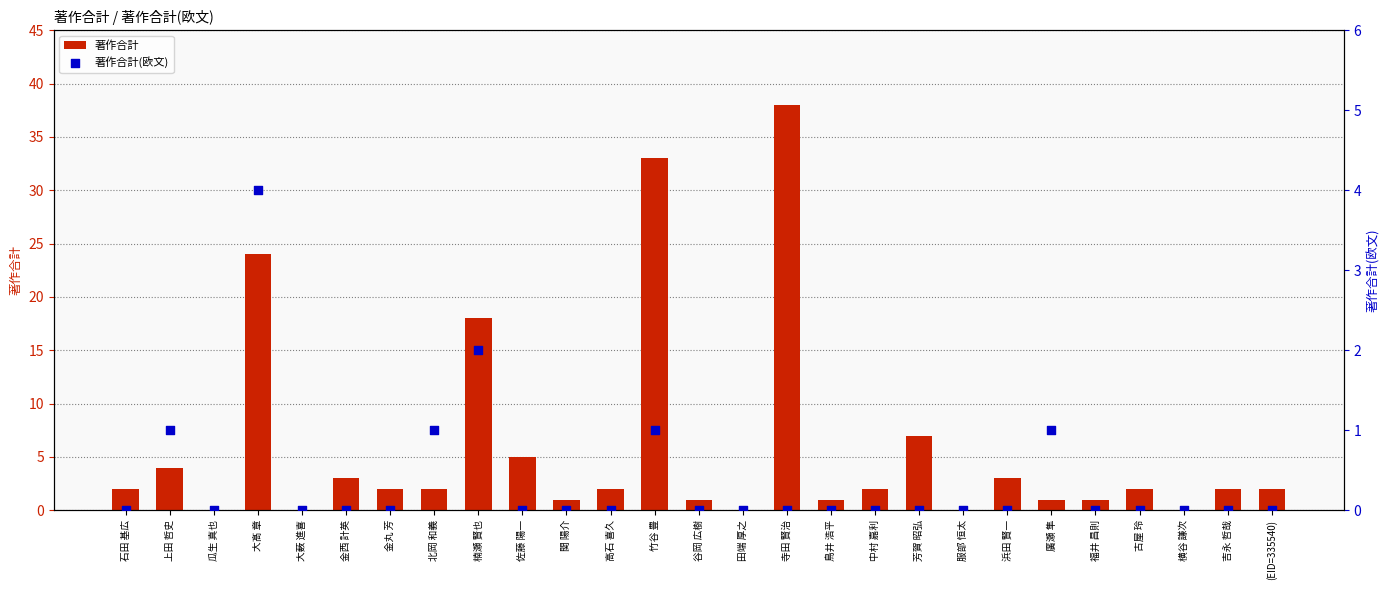

Is the value of 著作合計(欧文) at 高石 喜久 greater than the value of 著作合計 at 楠瀬 賢也?

No